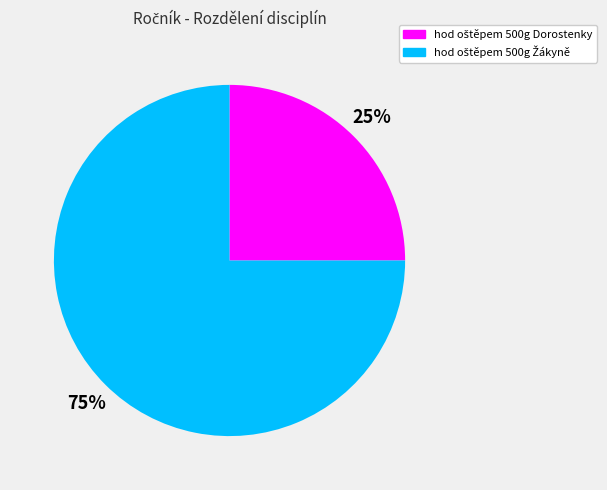

To the nearest percent, what is the average slice percentage?

50%